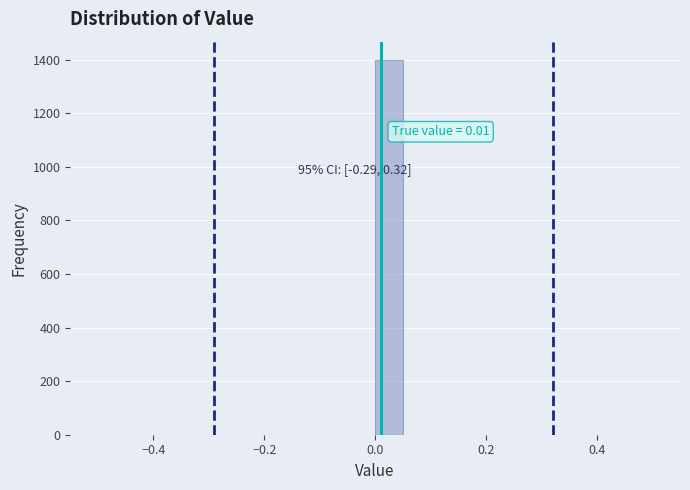

Around what value on the x-axis is the tallest bar? Give the approximate position of its centre, as read against the axis.

0.02